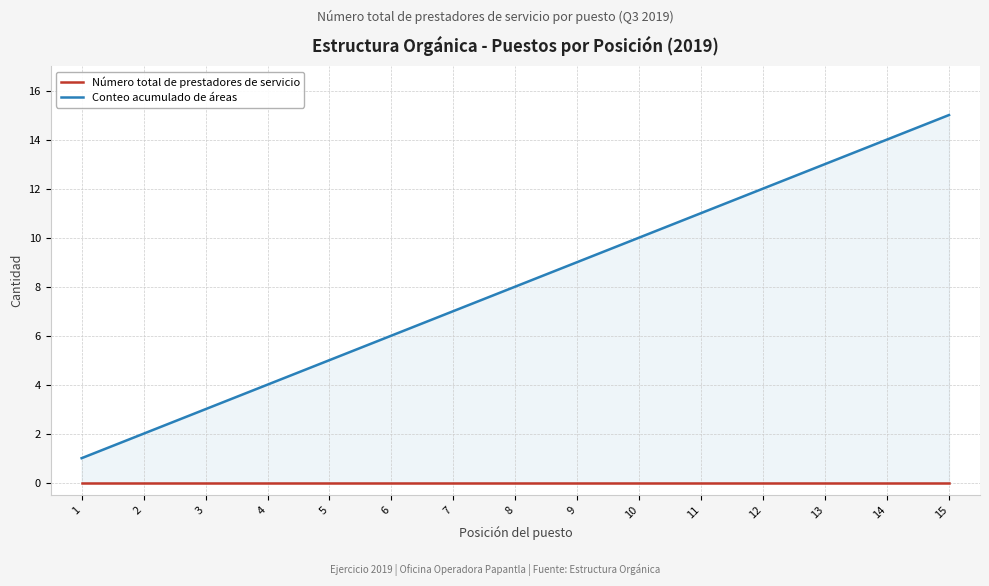

Reading right to left, list all the values displayed in this chart.

Número total de prestadores de servicio: 0	0	0	0	0	0	0	0	0	0	0	0	0	0	0
Conteo acumulado de áreas: 15	14	13	12	11	10	9	8	7	6	5	4	3	2	1